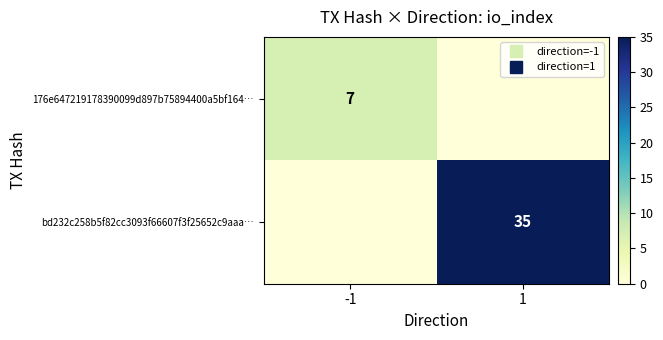

Which category has the lowest value across all series?

1